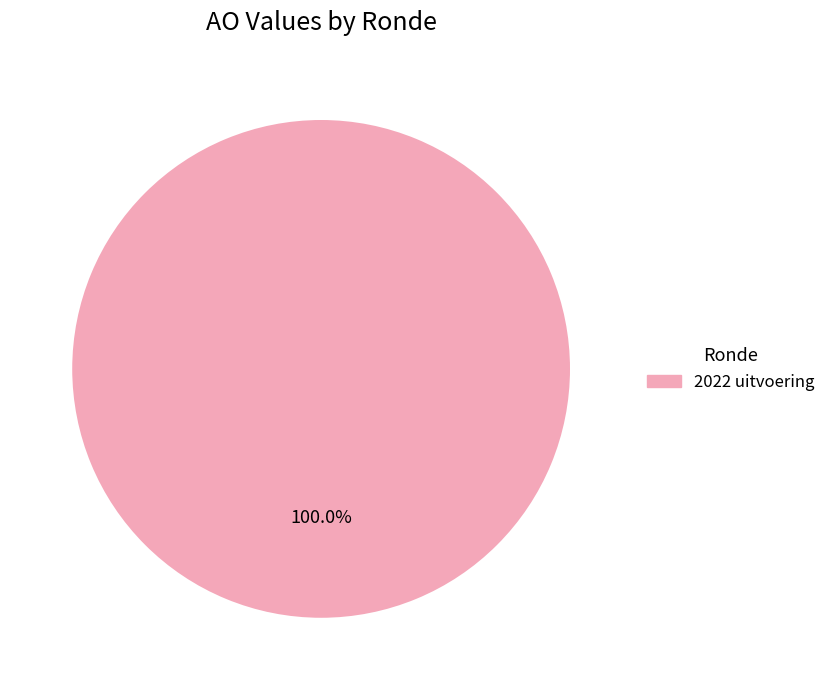

Is there a majority slice in this chart?

Yes